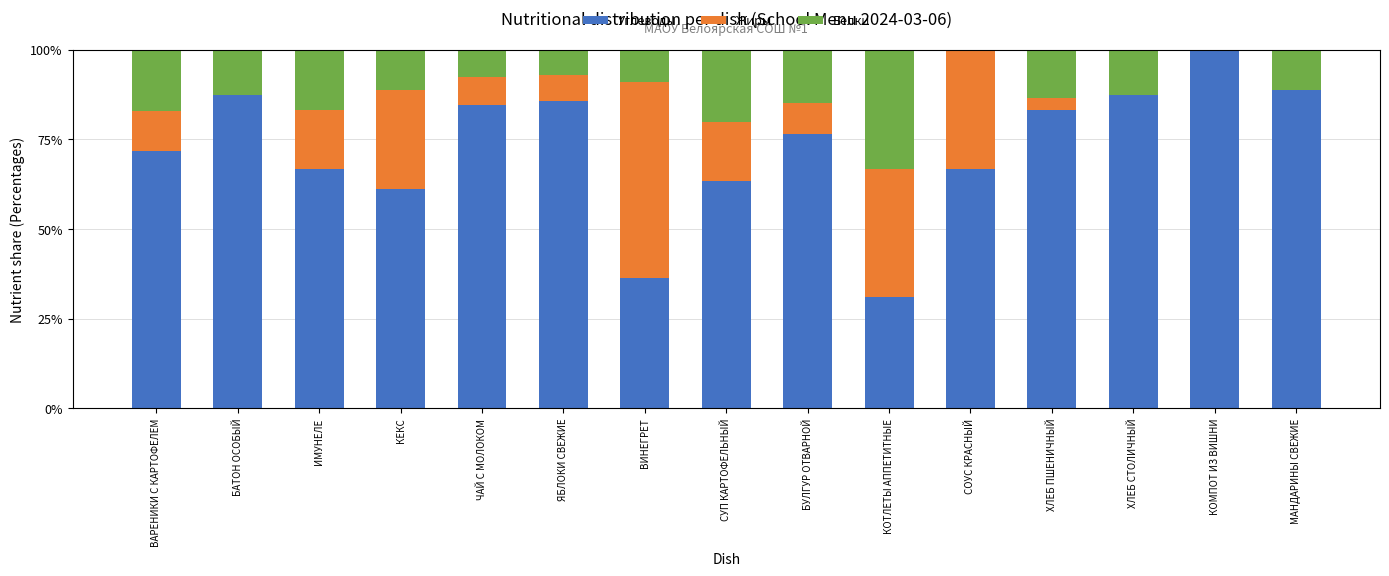

Are the bars grouped side by side (vs. stacked)?

No